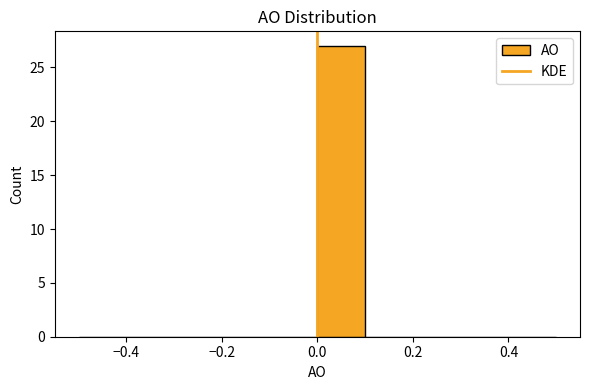

How tall is the bar that spans 0.0 to 0.1 on the x-axis? The values are not printed on the chart, so give them approximately, as read against the axis.

27